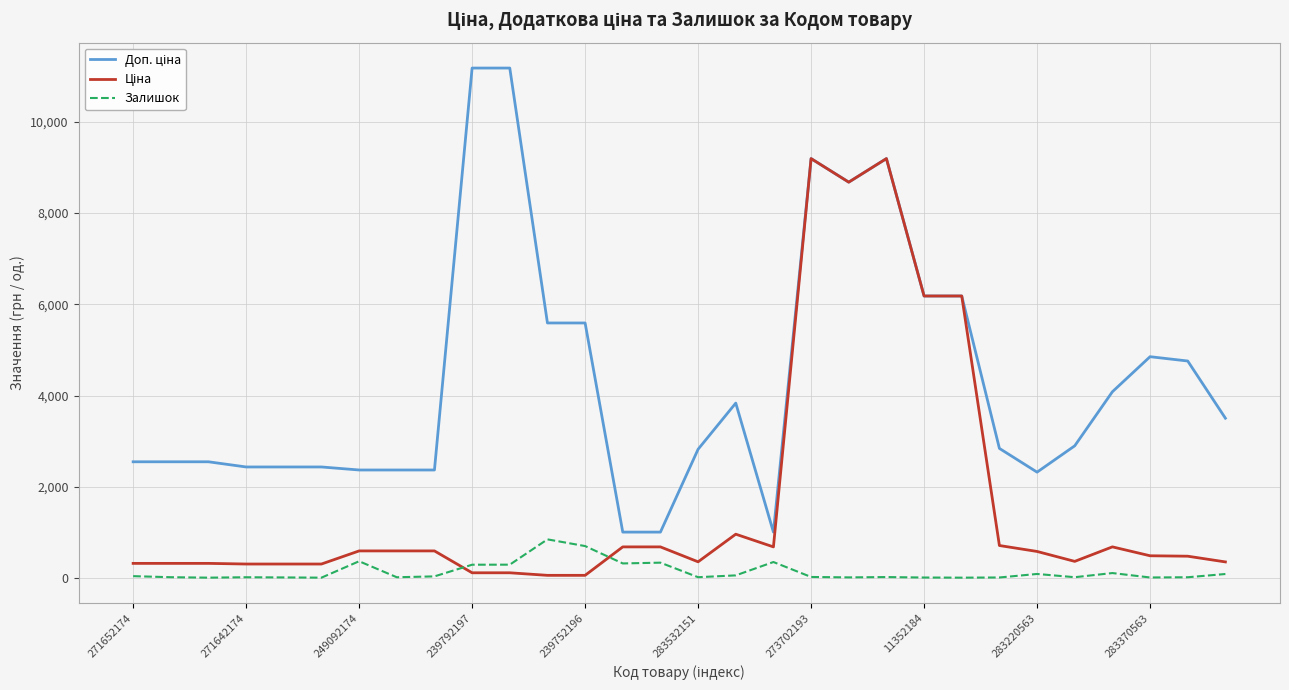

What is the greatest value displayed?

11182.0